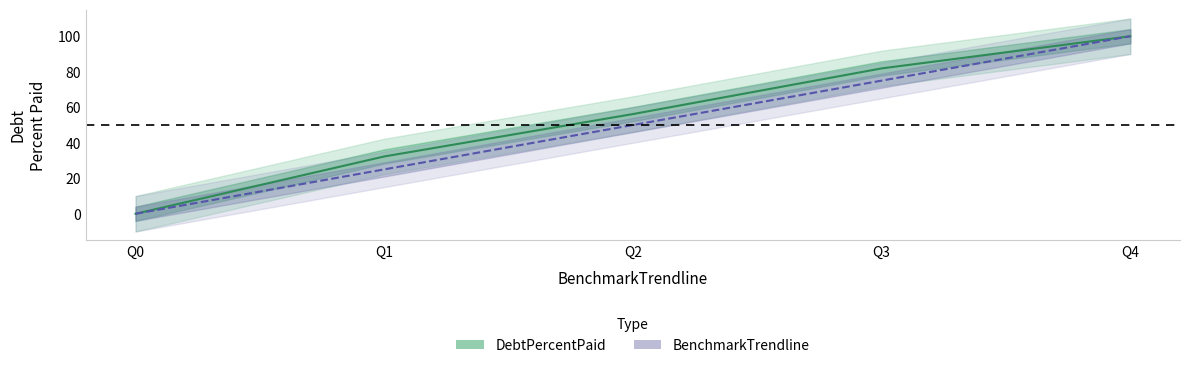

What are all the series names shown in the legend?

DebtPercentPaid, BenchmarkTrendline